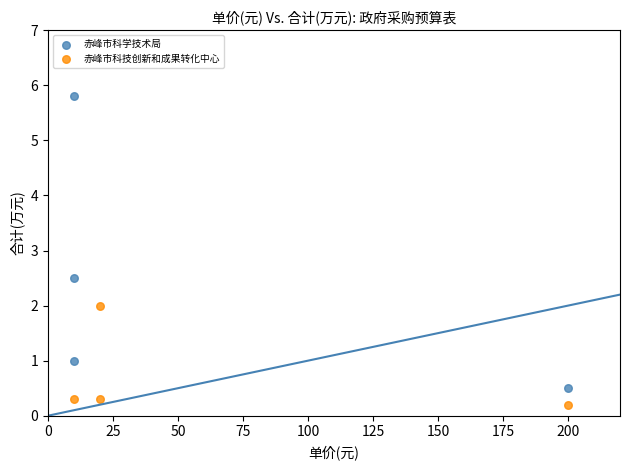

Which series reaches the minimum Y coordinate?

赤峰市科技创新和成果转化中心